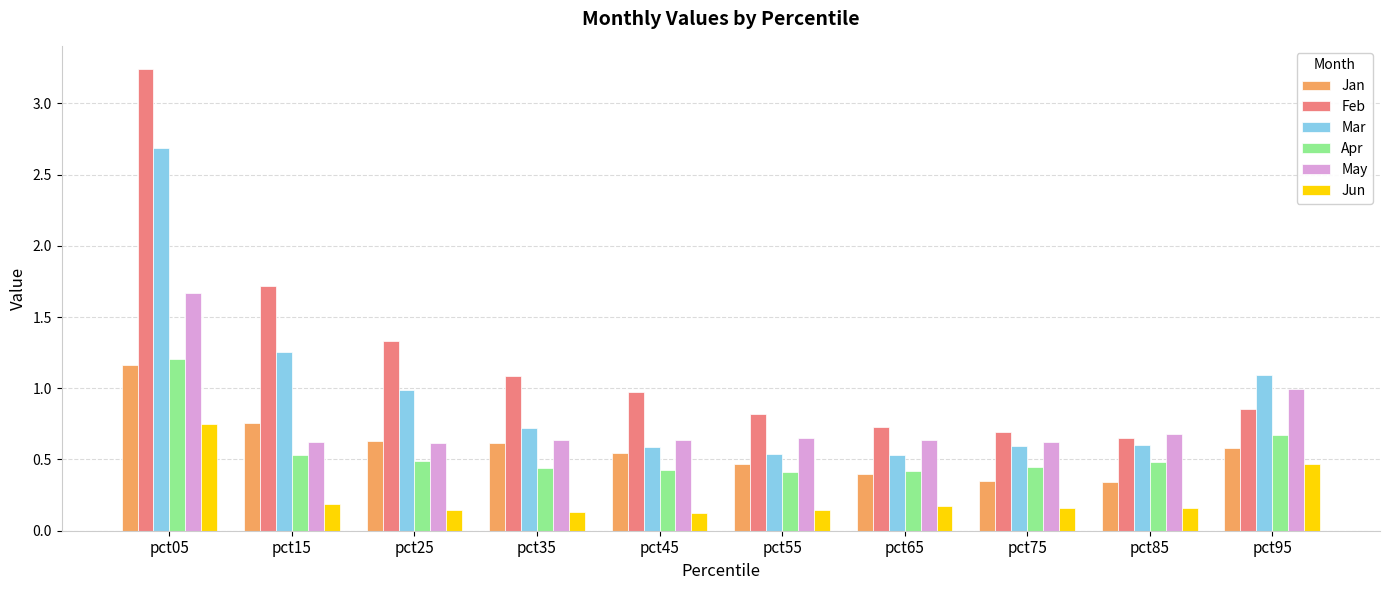

What is the sum of all May values?

7.8